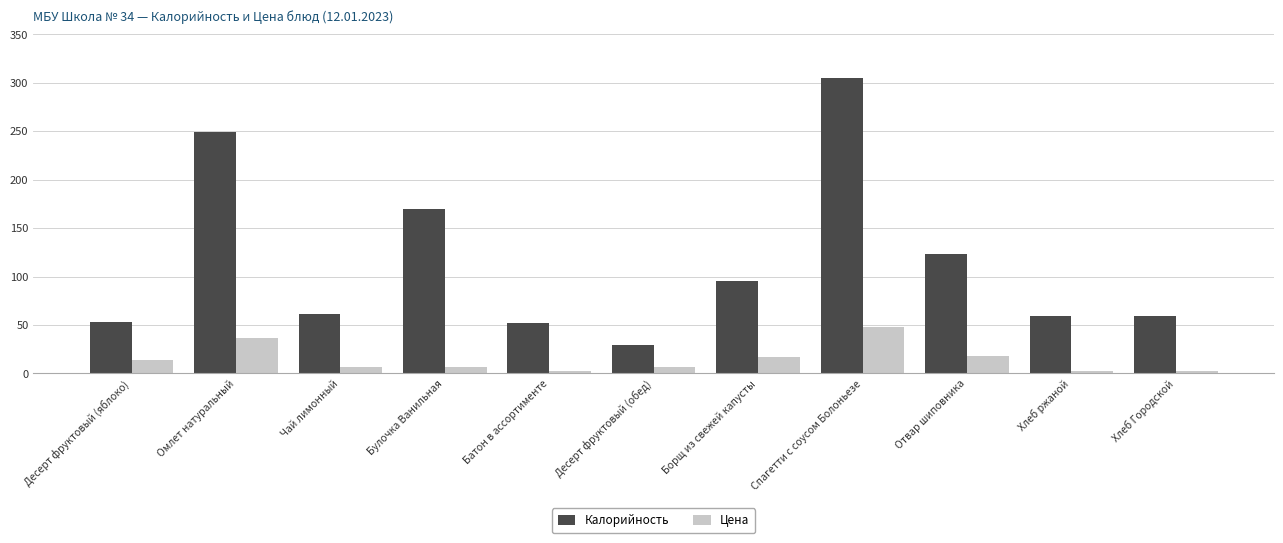

Are the bars horizontal?

No